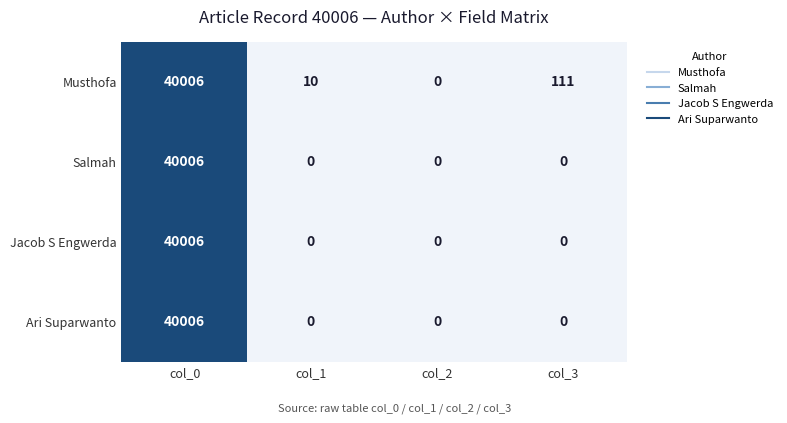

How many positive values does the Salmah series have?

1